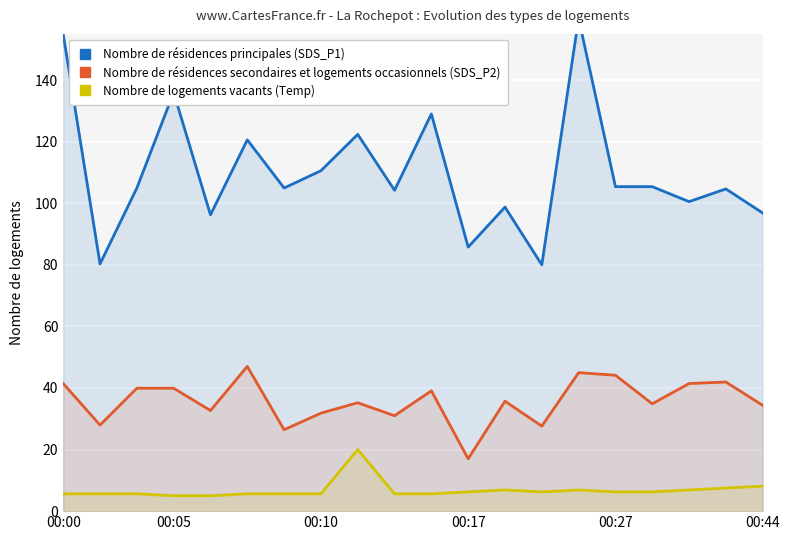

Which series has the widest spread of values?

Nombre de résidences principales (SDS_P1)